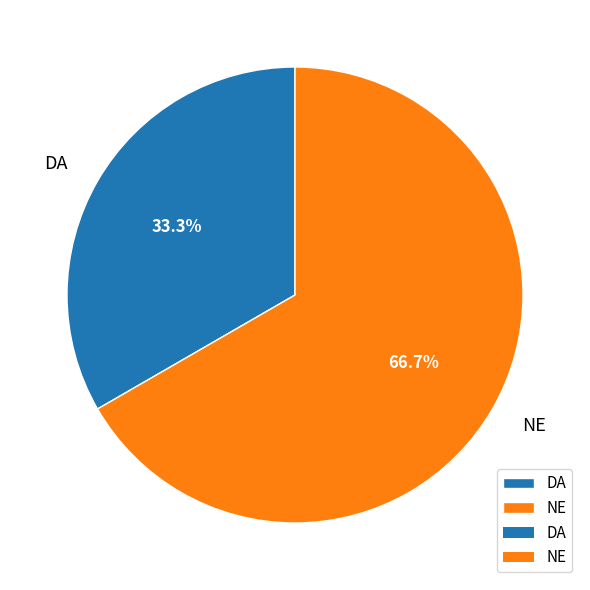

How many segments does this pie chart have?

2